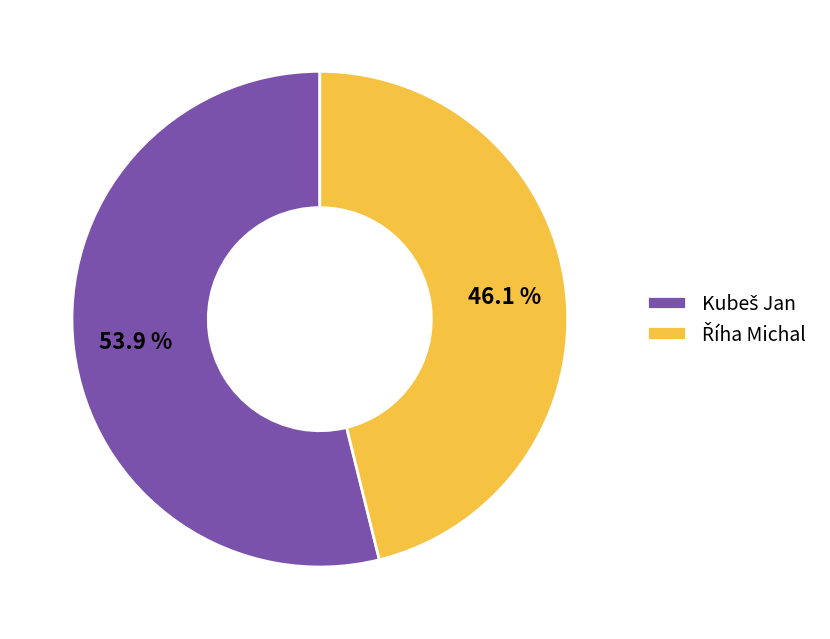

Do Kubeš Jan and Říha Michal together represent more than half of the pie?

Yes